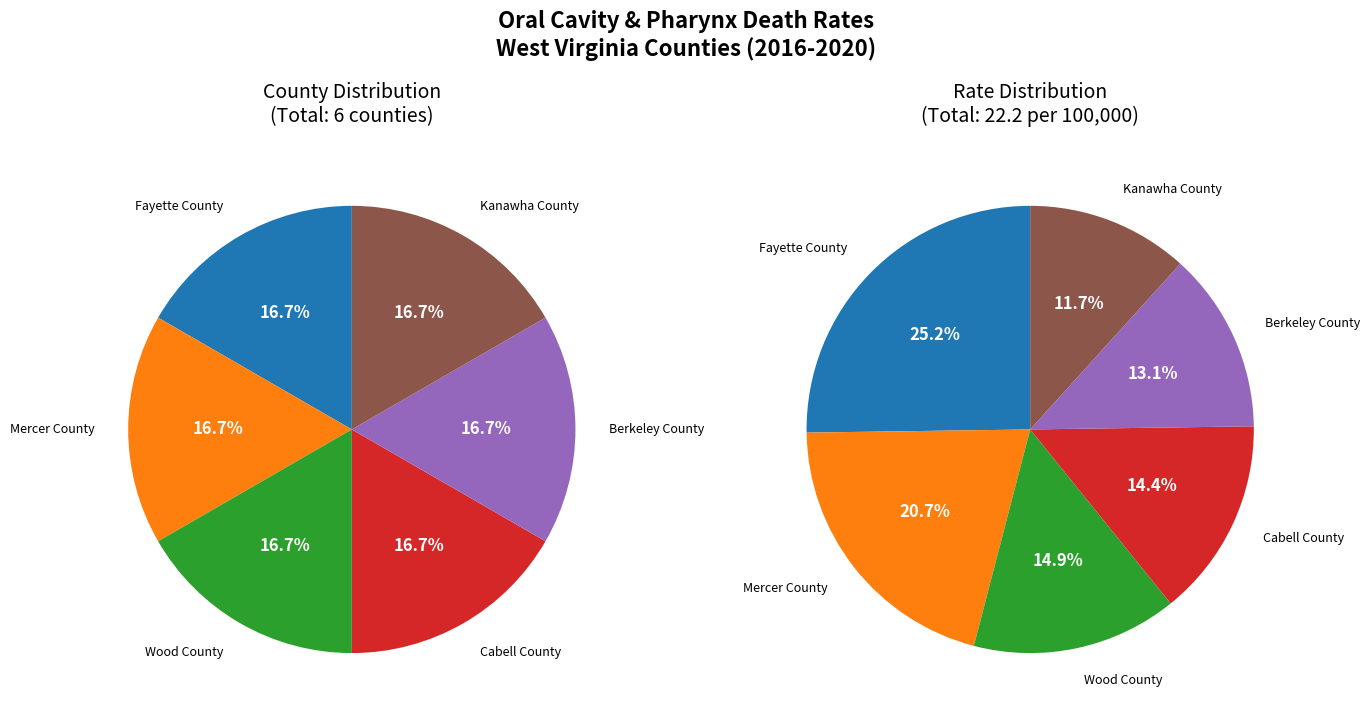

Between Wood County and Mercer County, which is larger?

Mercer County